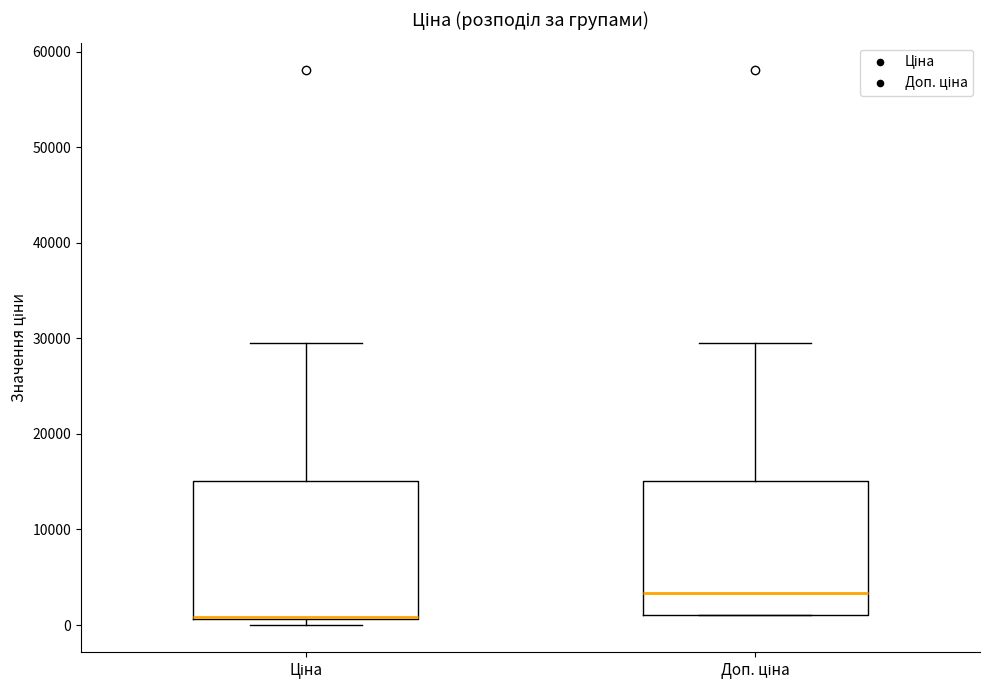

Reading left to right, read every box against the y-axis: the position of its median line, the range the box covers, and the ends of its whiskers. The values are not printed on the chart, so give them approximately, as read against the axis.

Ціна: median 1000 (drawn on the box's lower edge), box 1000 to 15000, whiskers 0 to 30000
Доп. ціна: median 3000, box 1000 to 15000, whiskers 1000 to 30000